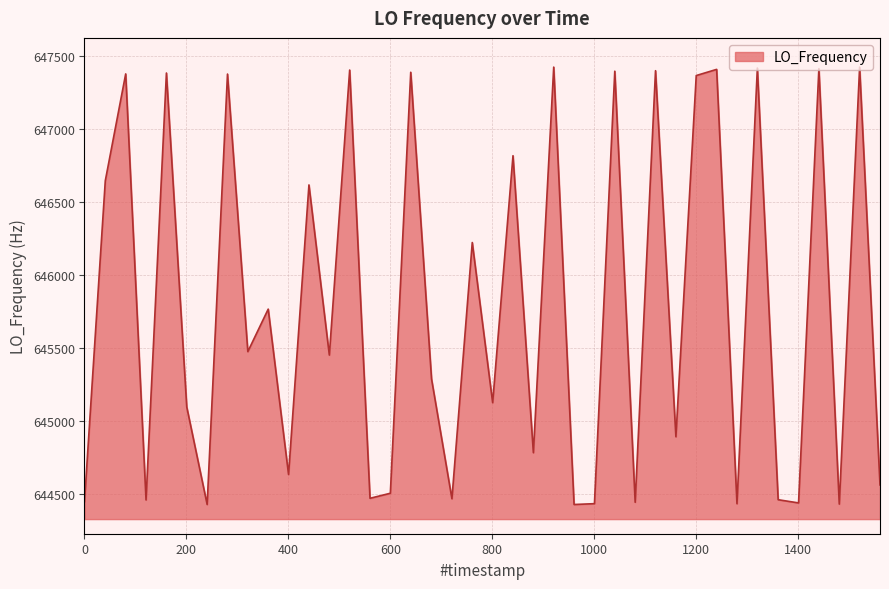

What is the difference between the maximum and minimum values?

2994.6